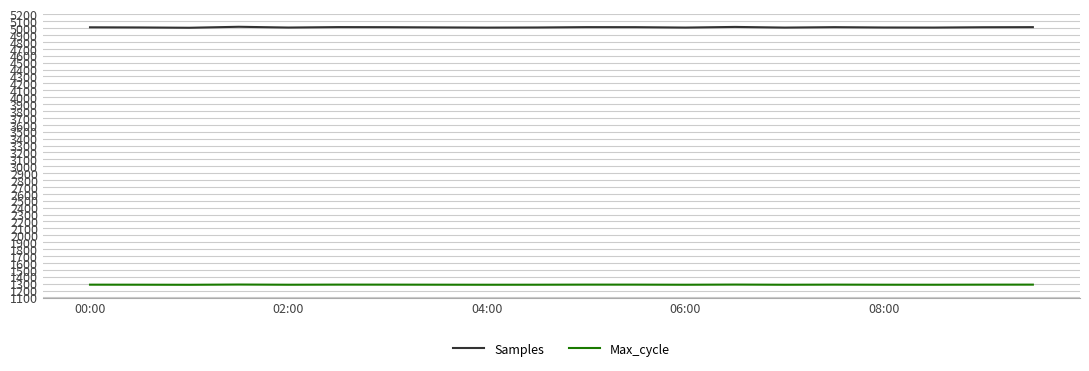

True or false: Max_cycle and Samples intersect in this chart.

False